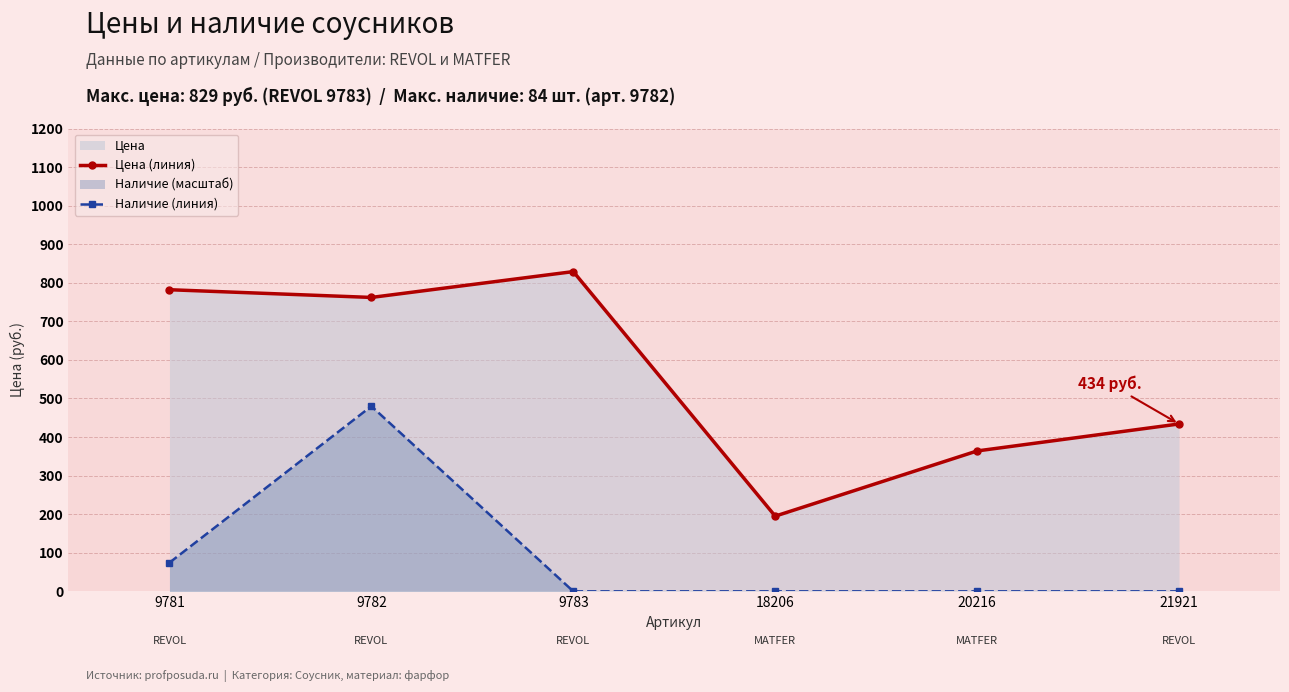

How many positive values does the Наличие (линия) series have?

2